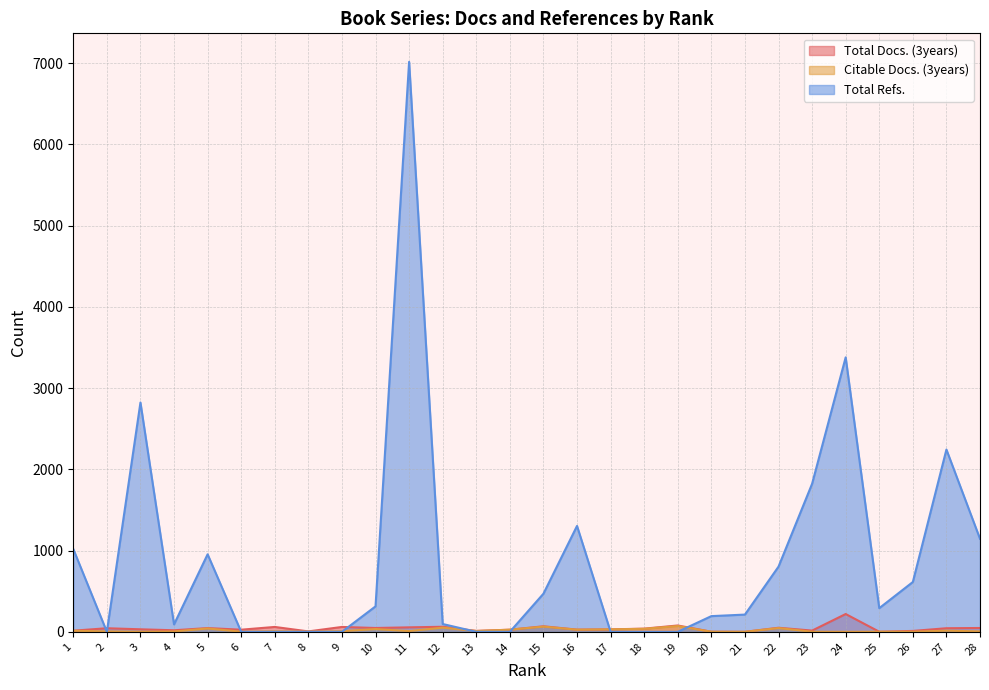

Reading left to right, extract all data points from this chart.

Total Docs. (3years): 1=14	2=44	3=31	4=19	5=46	6=26	7=60	8=5	9=60	10=47	11=55	12=62	13=11	14=26	15=68	16=27	17=30	18=39	19=78	20=1	21=0	22=50	23=15	24=219	25=1	26=11	27=44	28=47
Citable Docs. (3years): 1=13	2=5	3=1	4=4	5=41	6=2	7=7	8=3	9=8	10=34	11=9	12=51	13=10	14=26	15=64	16=26	17=30	18=37	19=71	20=1	21=0	22=46	23=1	24=0	25=1	26=1	27=14	28=5
Total Refs.: 1=1019	2=0	3=2822	4=91	5=954	6=0	7=0	8=0	9=0	10=313	11=7015	12=96	13=0	14=0	15=469	16=1303	17=0	18=0	19=0	20=193	21=212	22=802	23=1822	24=3378	25=291	26=613	27=2243	28=1145